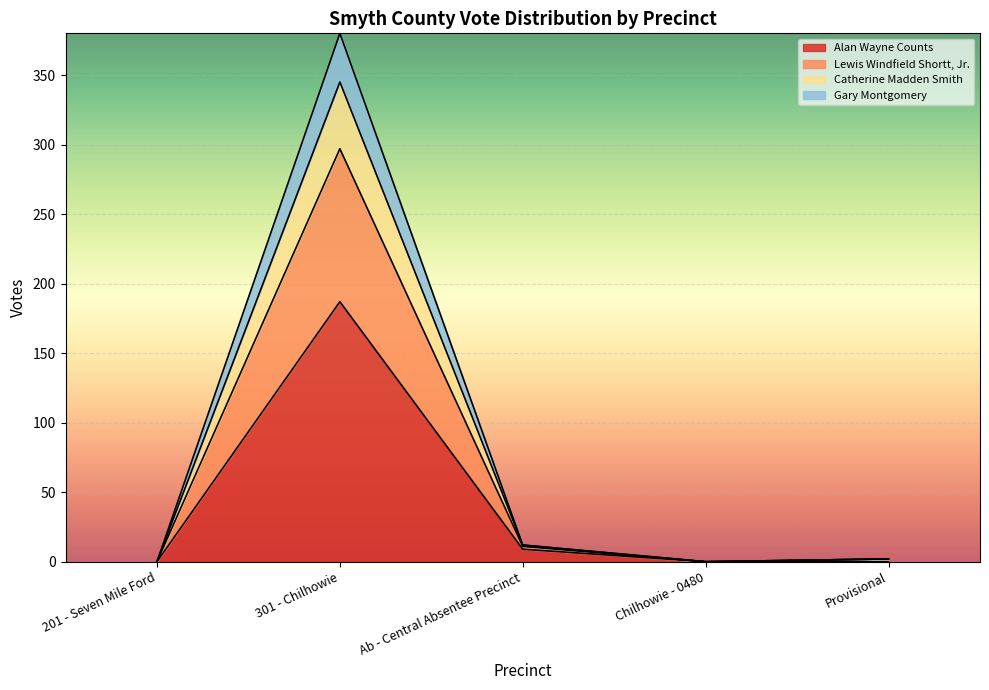

At which category is the sum across all series the highest?

301 - Chilhowie